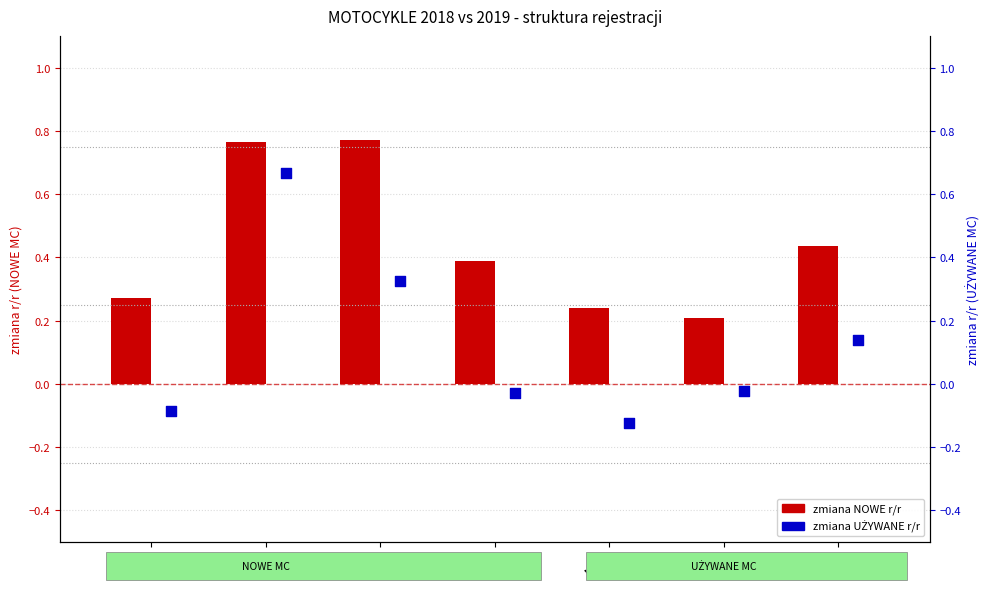

Which series has the largest total across all categories?

zmiana NOWE r/r